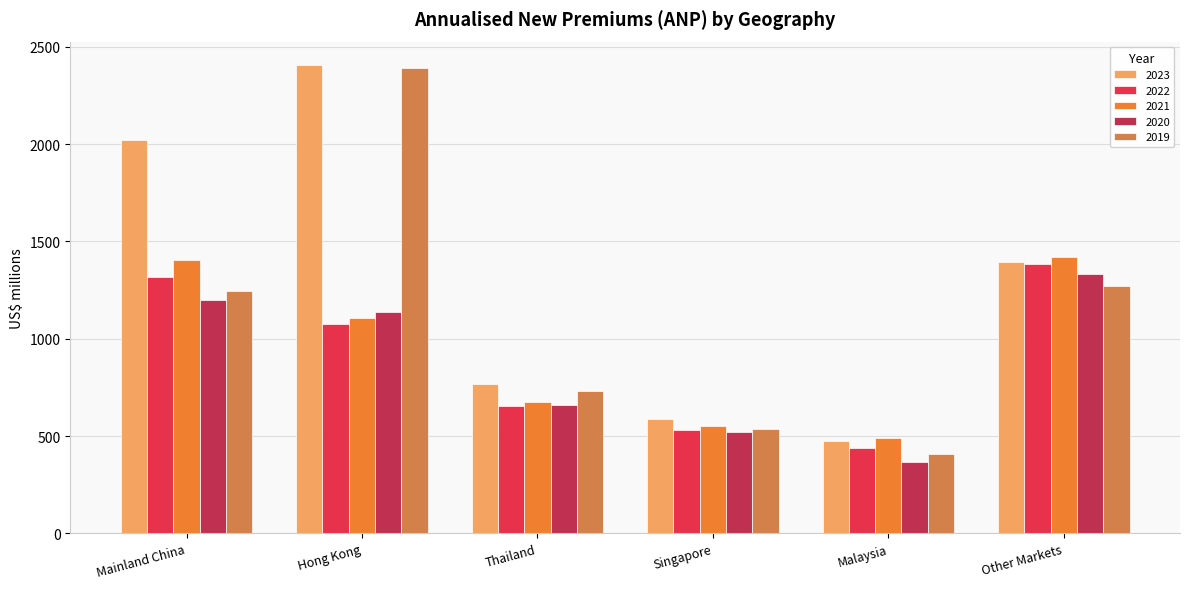

What is the label of the 5th bar from the left?

Malaysia